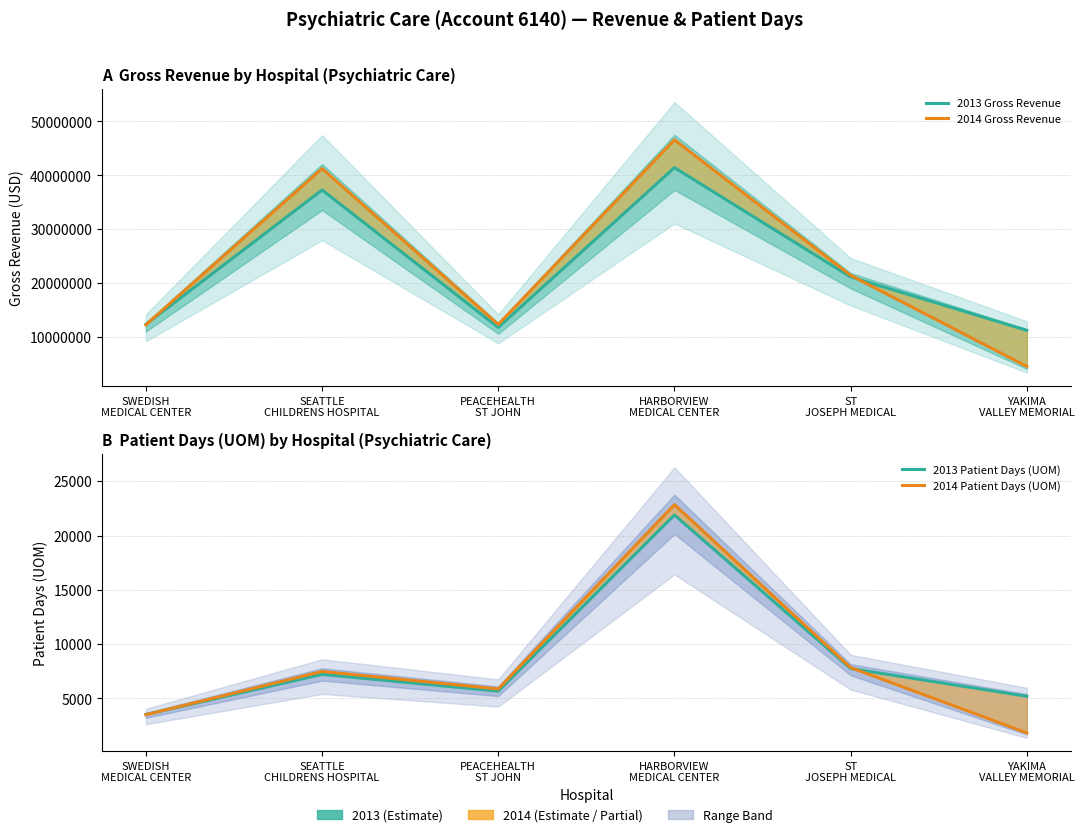

List the series in order of their peak value, highest first.

2014 Gross Revenue, 2013 Gross Revenue, 2014 Patient Days (UOM), 2013 Patient Days (UOM)